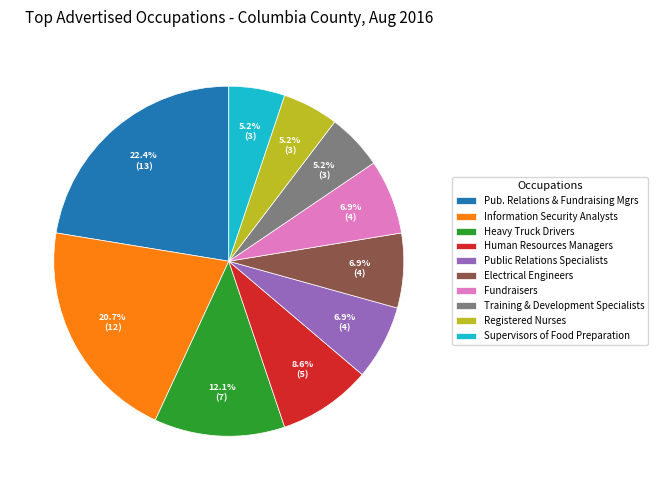

What is the ratio of the value at Public Relations Specialists to the value at Pub. Relations & Fundraising Mgrs?

0.3